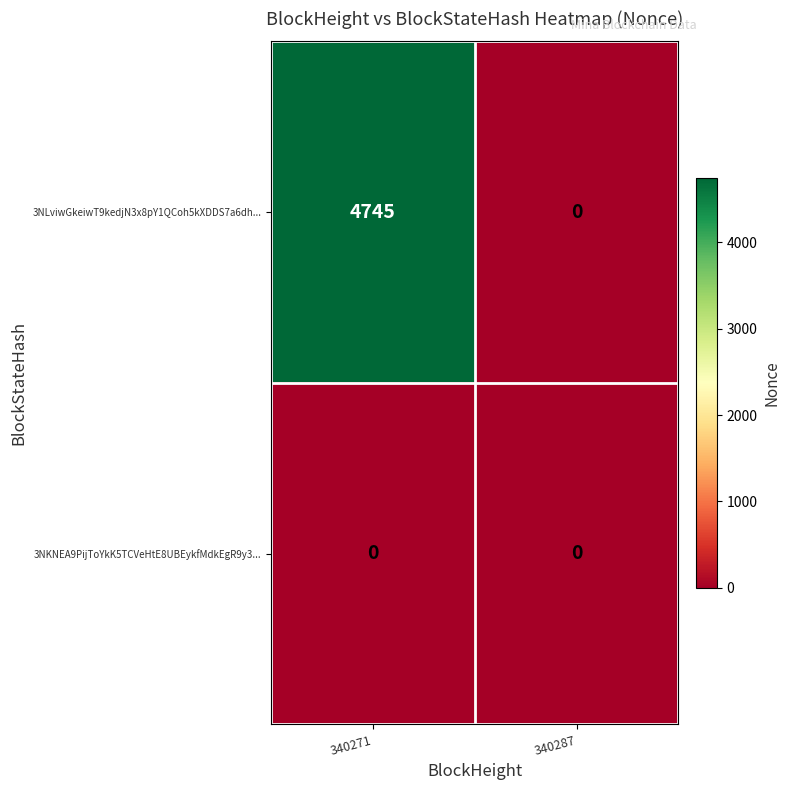

At which category is the sum across all series the highest?

340271